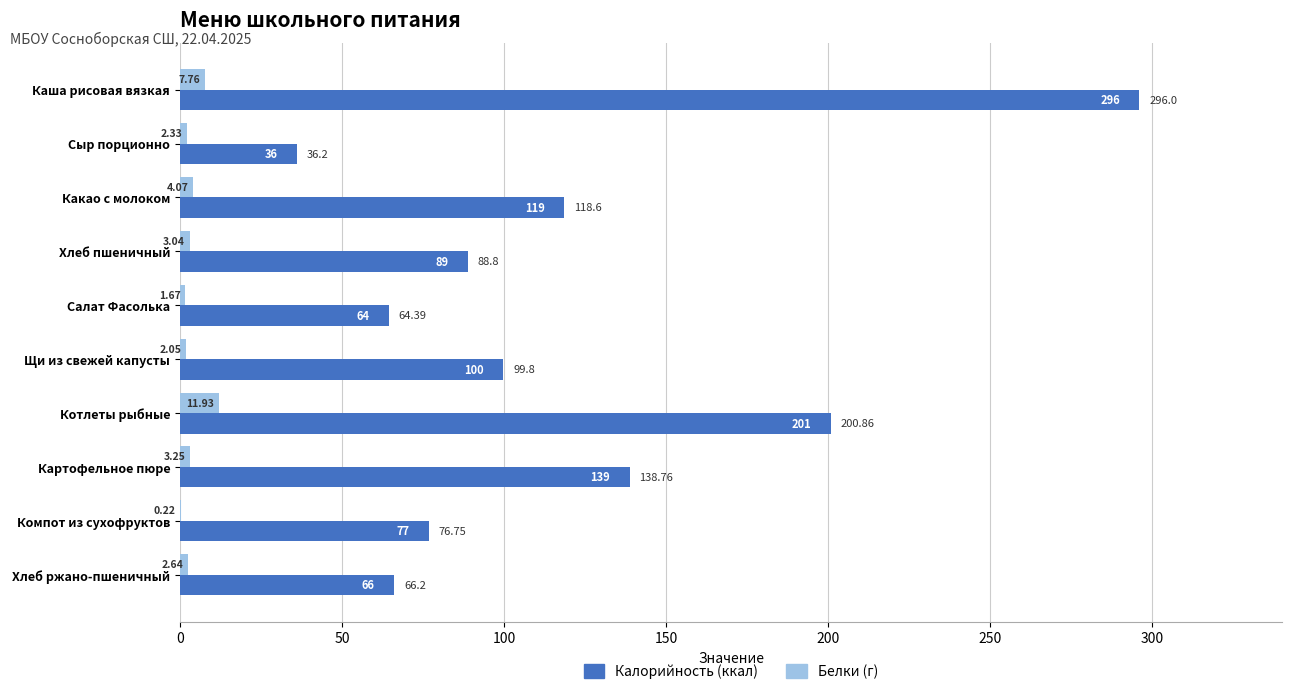

At which category is the sum across all series the highest?

Каша рисовая вязкая